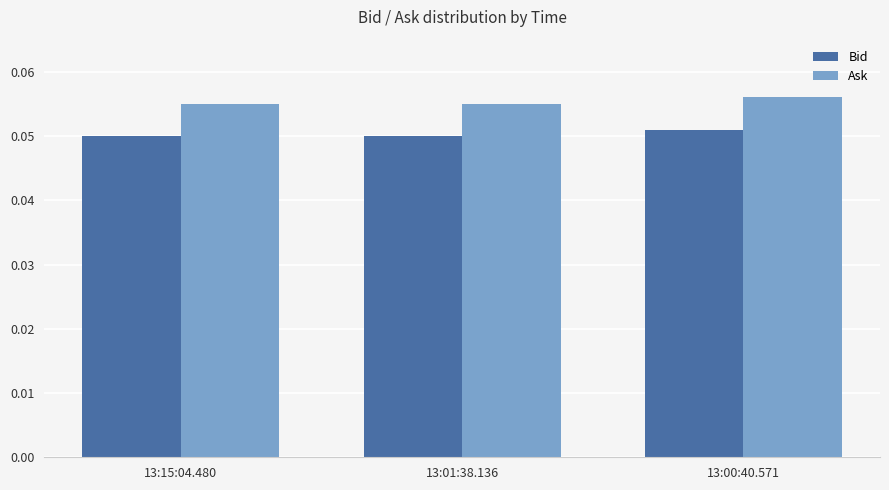

Does the chart contain stacked bars?

No